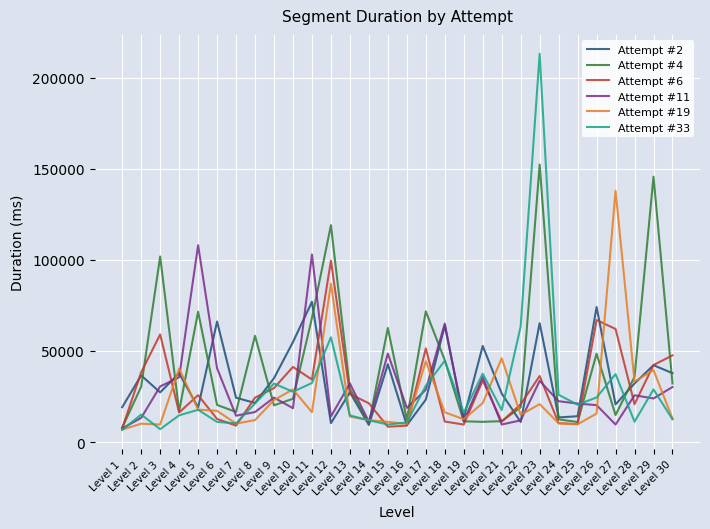

What are all the series names shown in the legend?

Attempt #2, Attempt #4, Attempt #6, Attempt #11, Attempt #19, Attempt #33